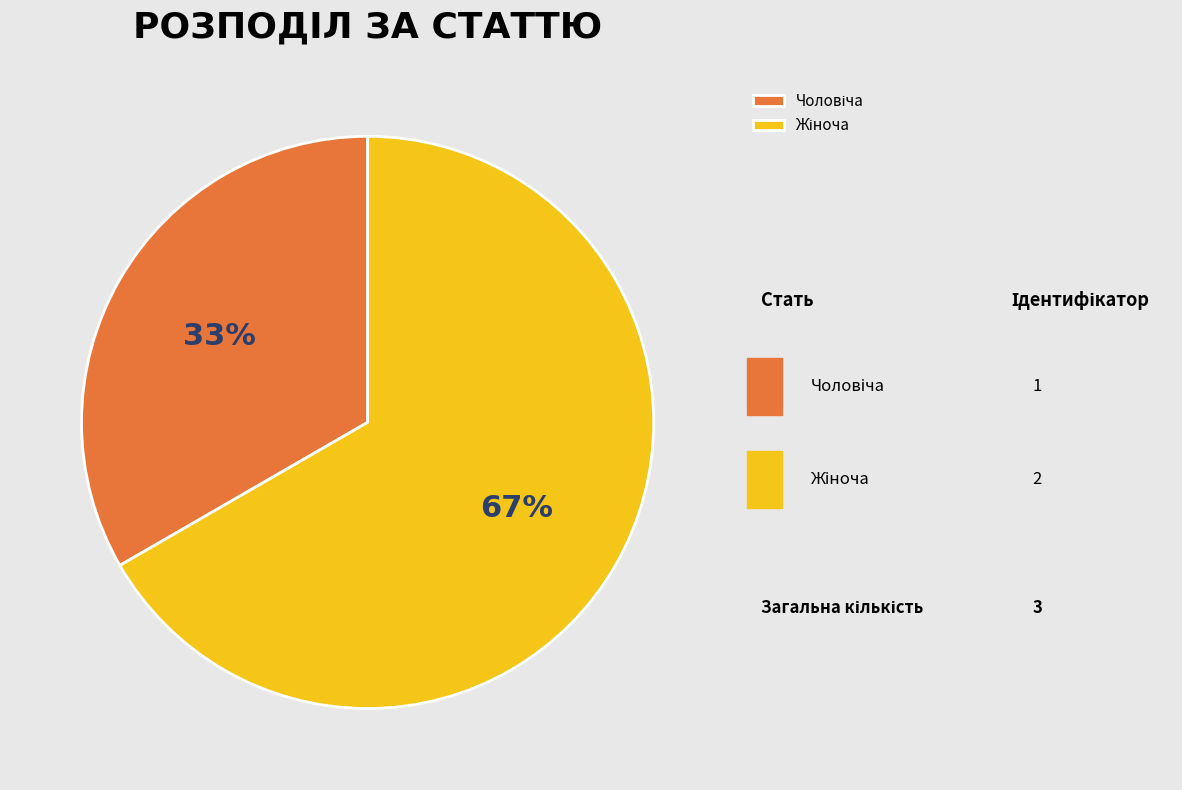

Between Чоловіча and Жіноча, which is larger?

Жіноча